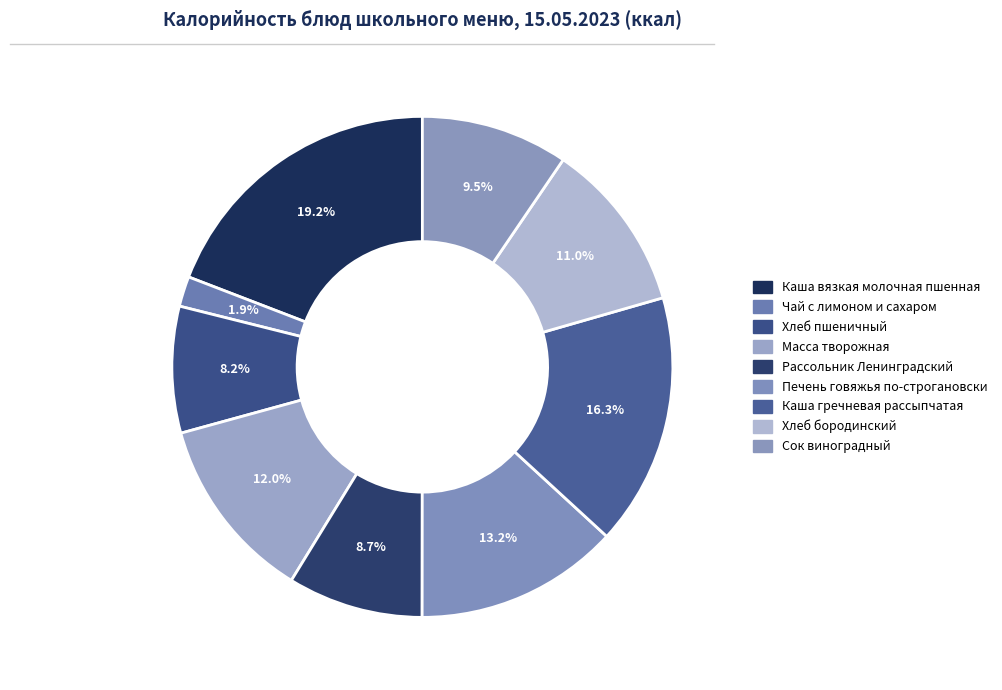

What portion of the pie excludes Печень говяжья по-строгановски?

86.8%